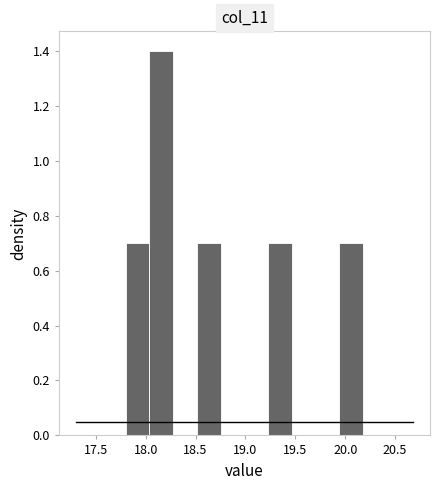

Reading left to right, transcribe this chart: for each bar, give the range it covers on the x-axis and its height. Neither the bar edges nor the heights are printed on the chart, so give them approximately, as read against the axes.

17.80 to 18.05: 0.7
18.05 to 18.30: 1.4
18.30 to 18.50: 0
18.50 to 18.75: 0.7
18.75 to 19.00: 0
19.00 to 19.25: 0
19.25 to 19.45: 0.7
19.45 to 19.70: 0
19.70 to 19.95: 0
19.95 to 20.20: 0.7